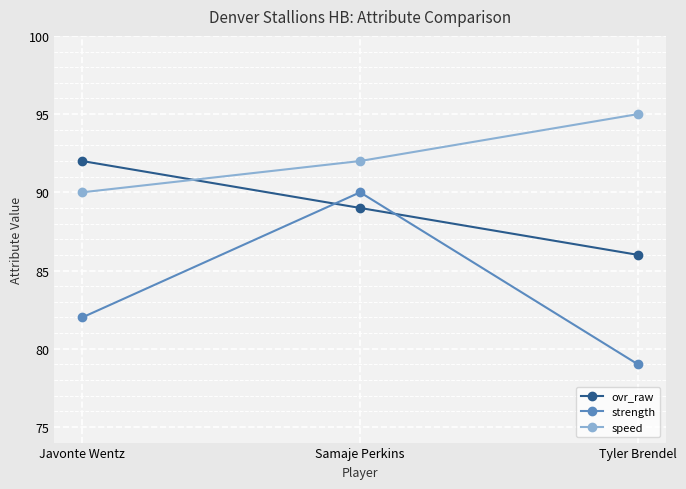

Reading left to right, transcribe all the data shown in this chart.

ovr_raw: Javonte Wentz=92	Samaje Perkins=89	Tyler Brendel=86
strength: Javonte Wentz=82	Samaje Perkins=90	Tyler Brendel=79
speed: Javonte Wentz=90	Samaje Perkins=92	Tyler Brendel=95